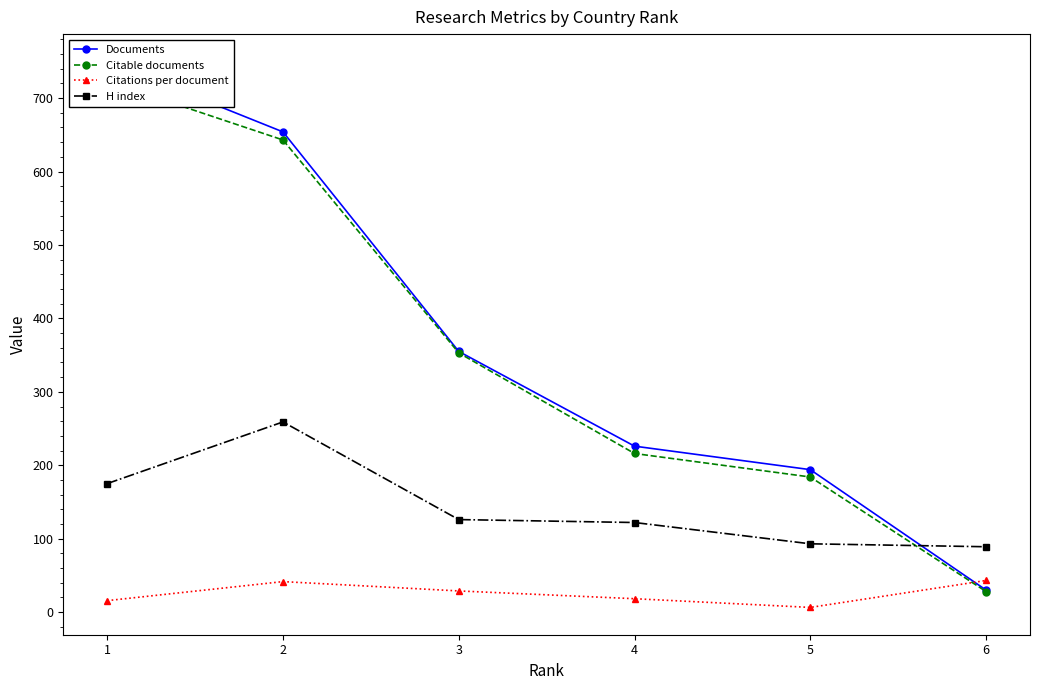

Reading left to right, what are all the values shown in this chart?

Documents: 750.0	654.0	355.0	226.0	194.0	30.0
Citable documents: 723.0	643.0	353.0	216.0	184.0	28.0
Citations per document: 15.6	41.5	28.8	18.2	6.4	43.0
H index: 175.0	259.0	126.0	122.0	93.0	89.0